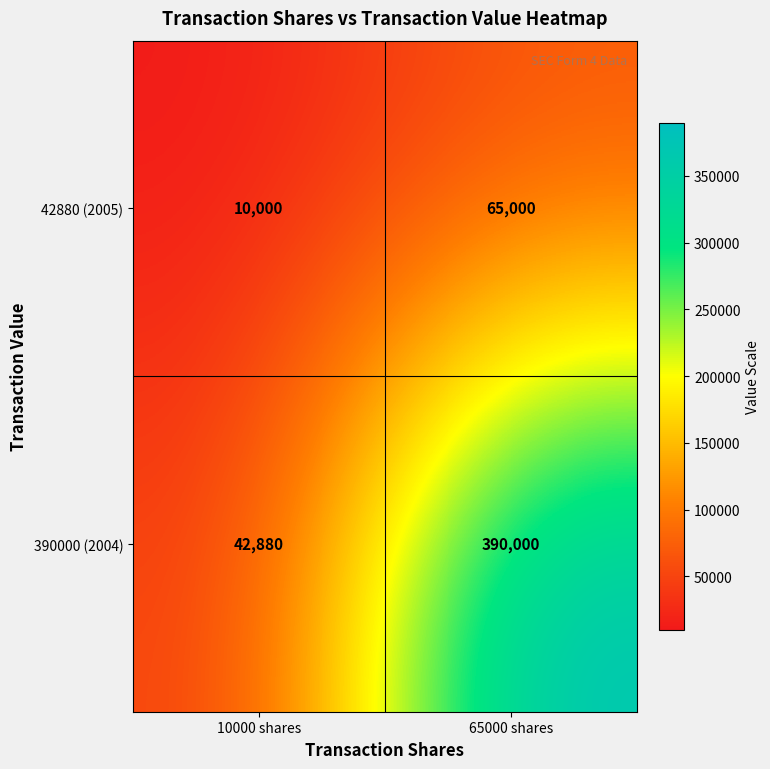

At which category is the sum across all series the highest?

65000 shares